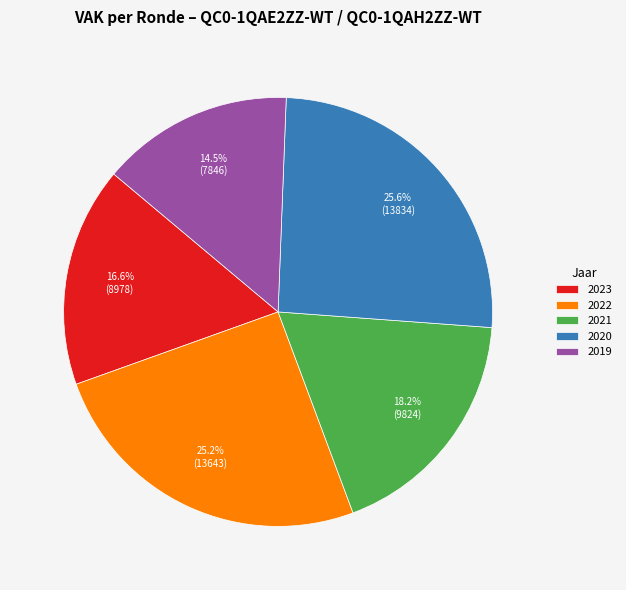

What is the smallest slice in the pie chart?

2019